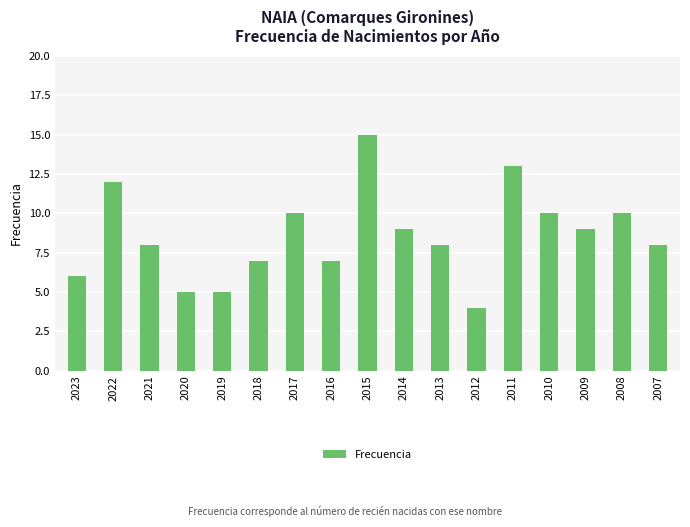

What is the value of the 2nd bar from the left?

12